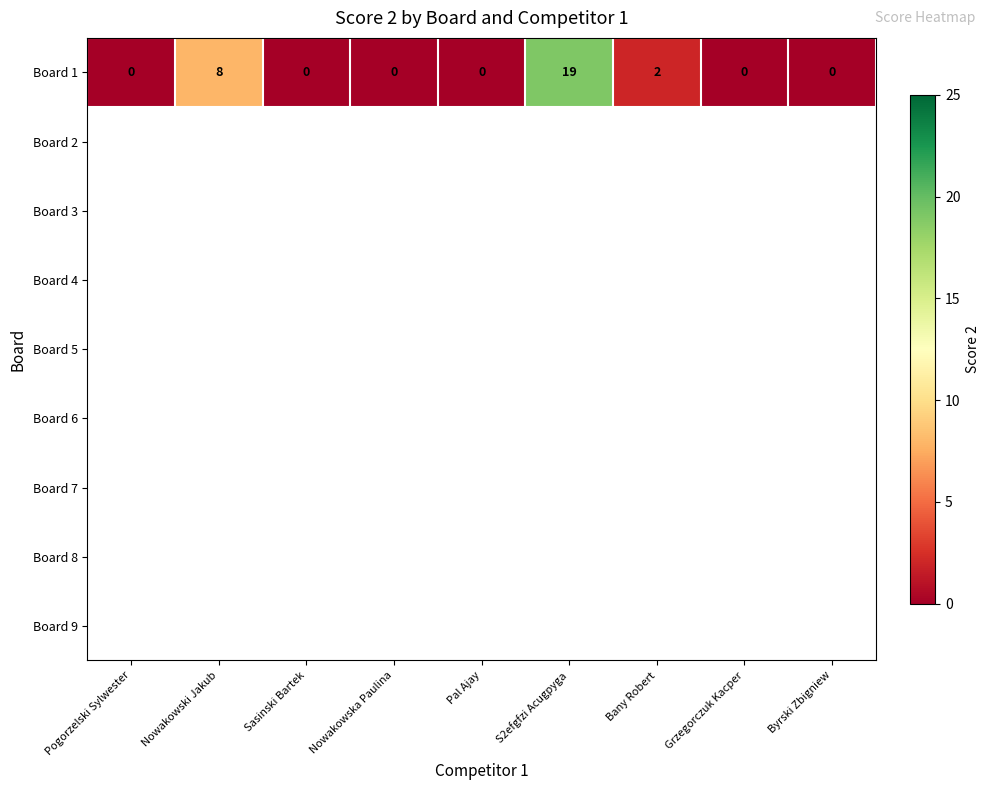

What is the sum of all values?

29